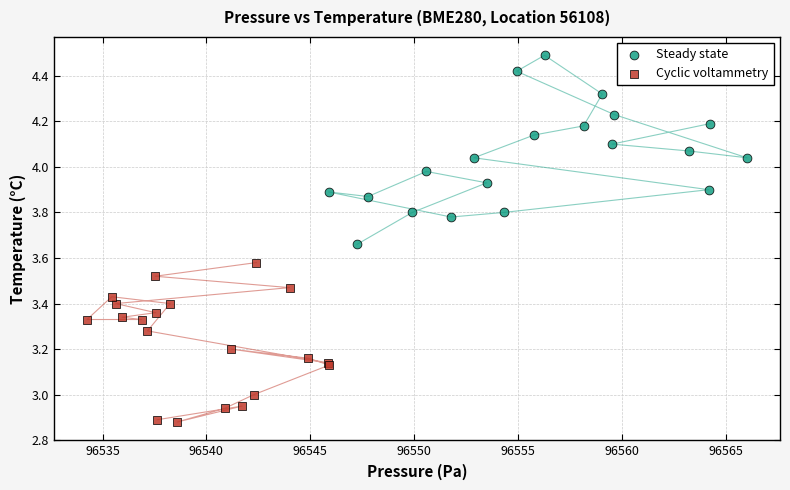

Which series has the largest Y range (max minus min)?

Steady state